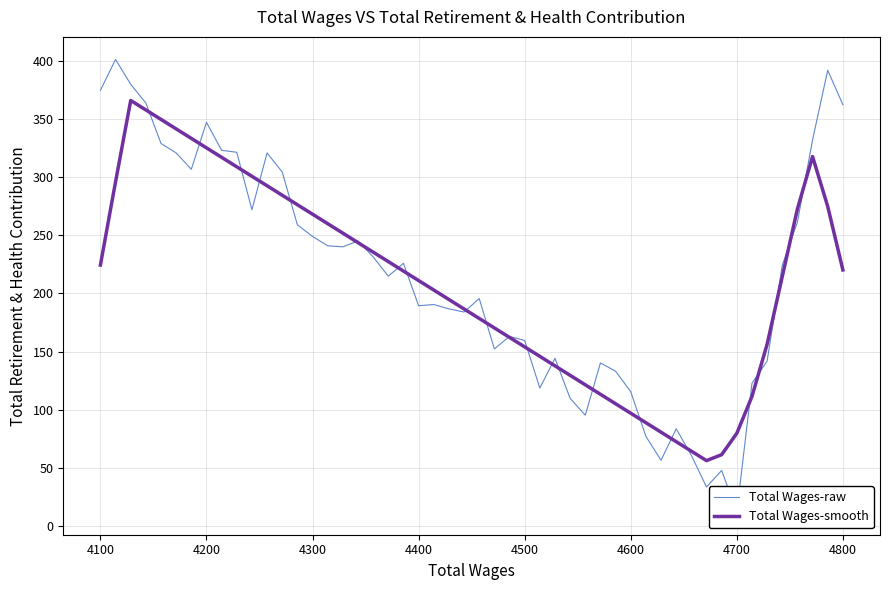

What is the lowest value of the Total Wages-smooth series?

56.3